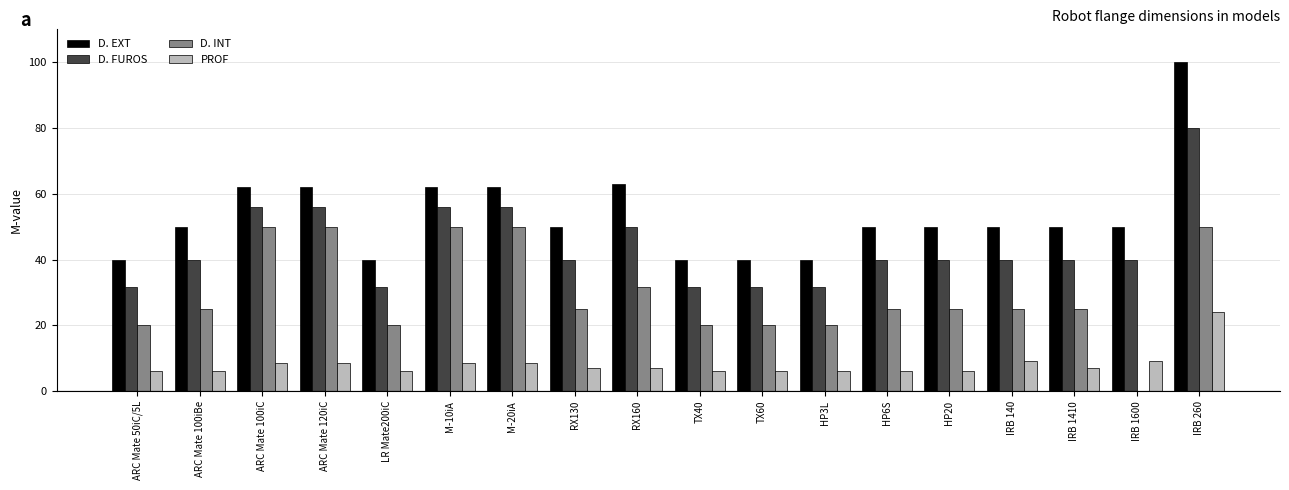

The D. INT series shows 50.0 at IRB 260. True or false?

True